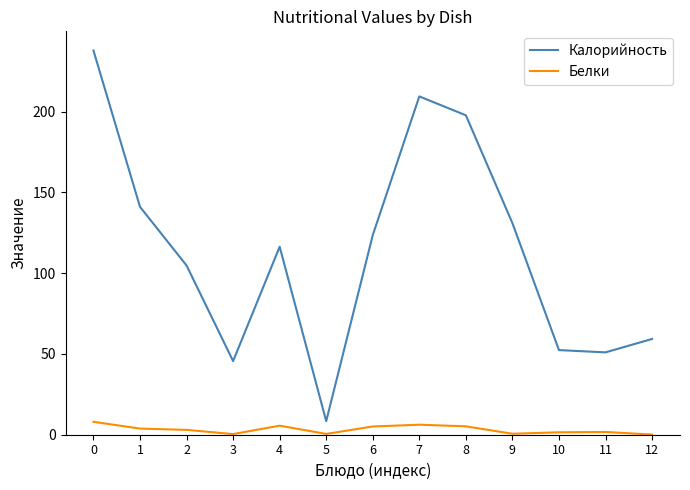

Is the value of Калорийность at 0 greater than the value of Белки at 8?

Yes